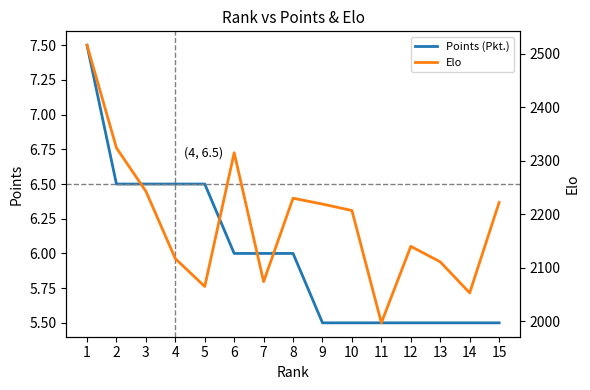

What is the sum of all Elo values?

32833.0